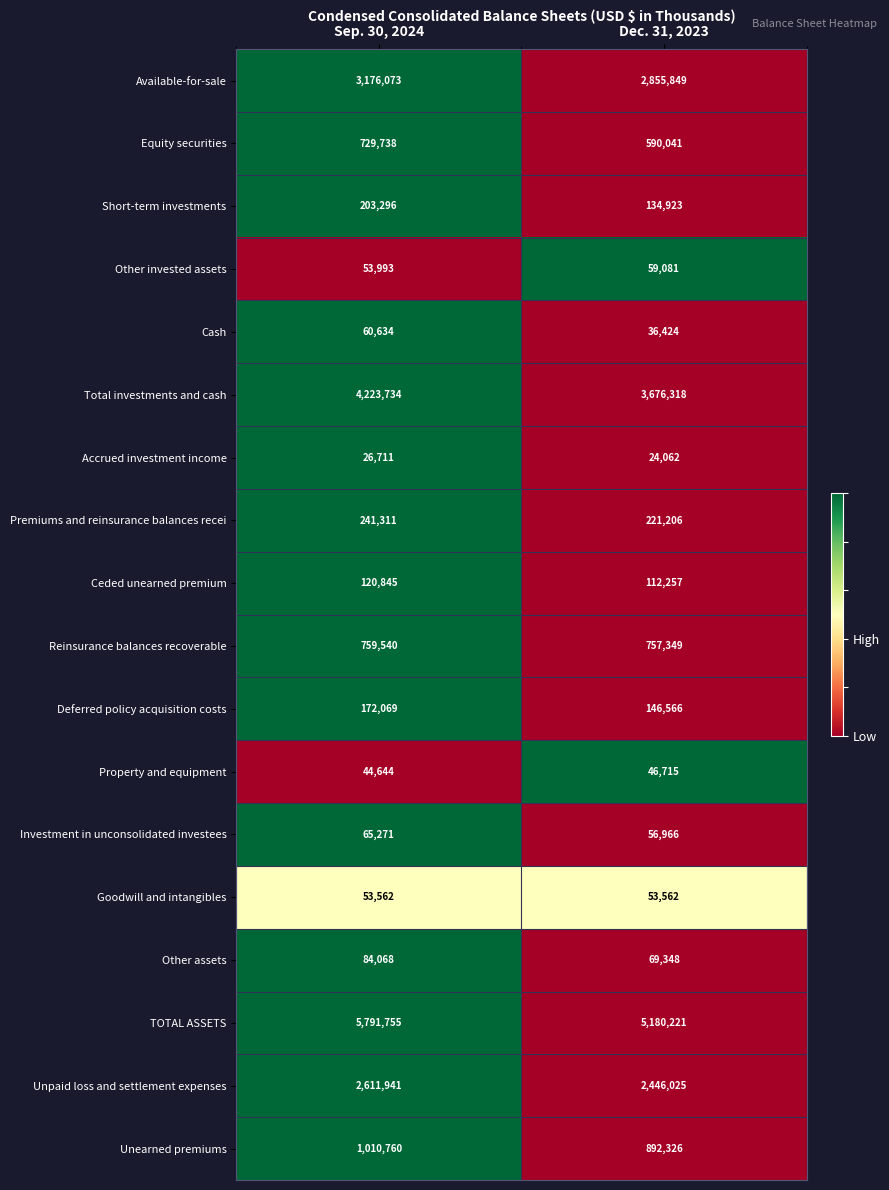

Is it true that Other invested assets equals 33652 at Sep. 30, 2024?

False